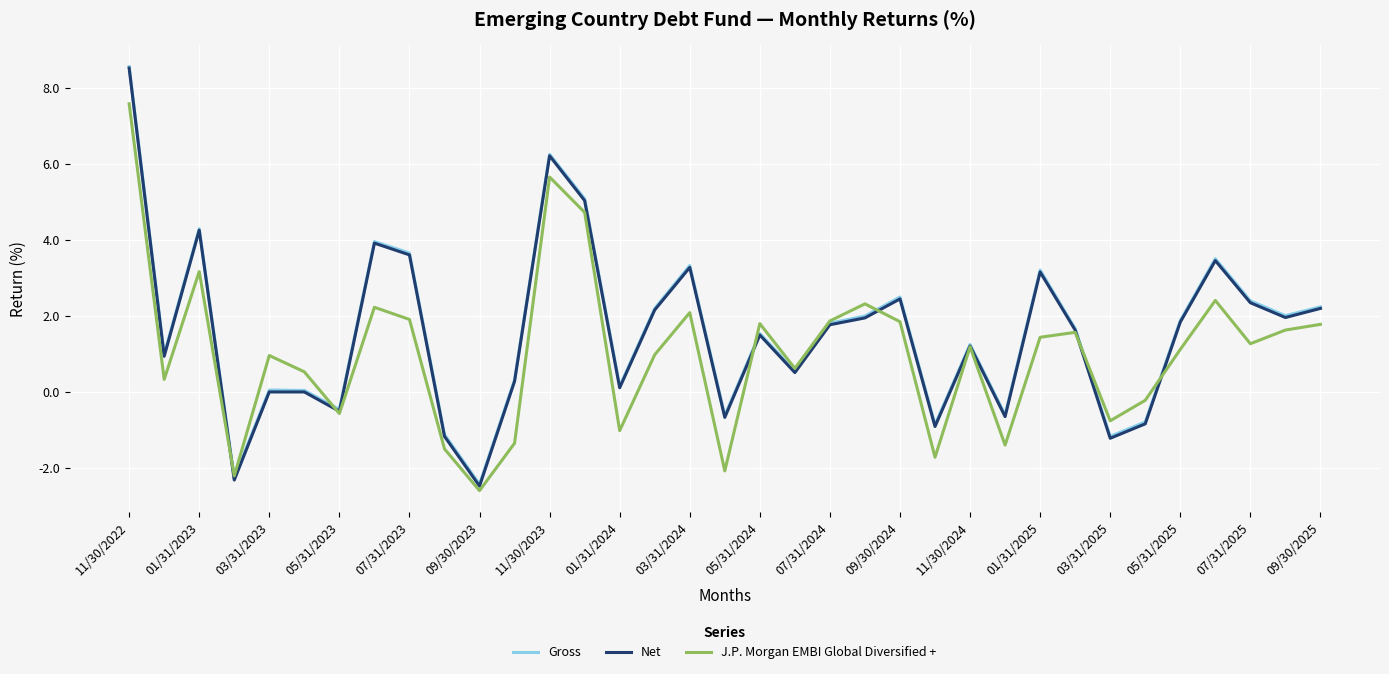

Is this an area chart (filled region under the line)?

No